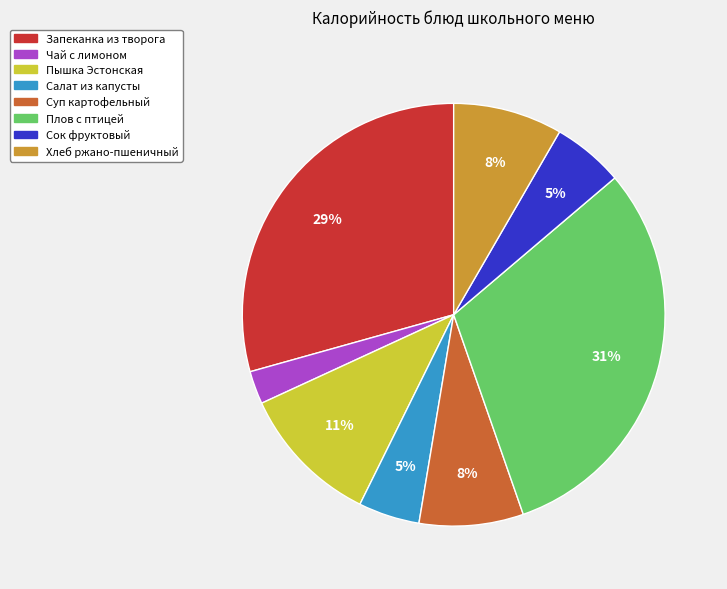

Which category has the smallest portion of the pie?

Чай с лимоном